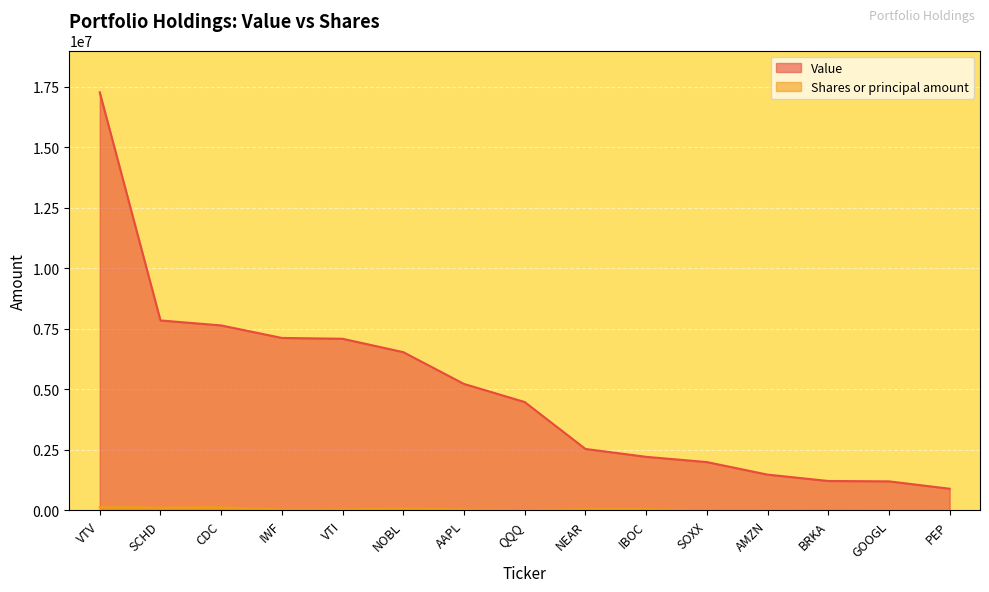

Reading right to left, extract all data points from this chart.

Value: PEP=899000	GOOGL=1203000	BRKA=1219000	AMZN=1482000	SOXX=2000000	IBOC=2217000	NEAR=2543000	QQQ=4481000	AAPL=5229000	NOBL=6542000	VTI=7095000	IWF=7129000	CDC=7646000	SCHD=7852000	VTV=17278000
Shares or principal amount: PEP=5509	GOOGL=12580	BRKA=3	AMZN=13119	SOXX=6275	IBOC=52172	NEAR=51620	QQQ=16767	AAPL=37839	NOBL=81822	VTI=39535	IWF=33882	CDC=128804	SCHD=118205	VTV=139923